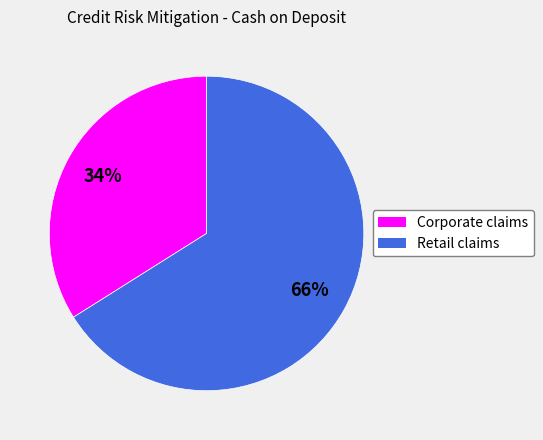

How many slices are in this pie chart?

2